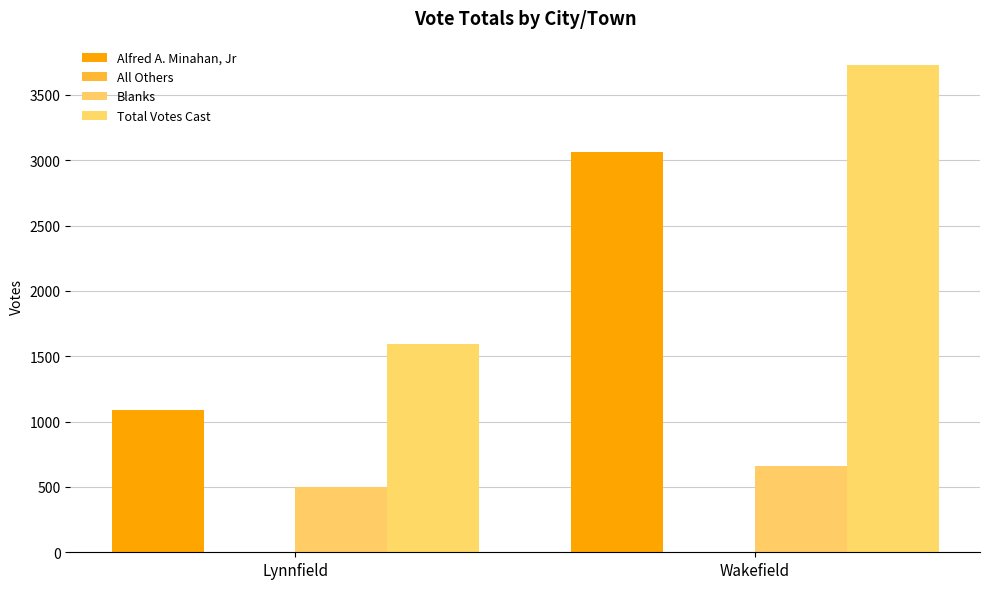

Reading left to right, transcribe all the data shown in this chart.

Alfred A. Minahan, Jr: Lynnfield=1089	Wakefield=3063
All Others: Lynnfield=0	Wakefield=2
Blanks: Lynnfield=502	Wakefield=663
Total Votes Cast: Lynnfield=1591	Wakefield=3728